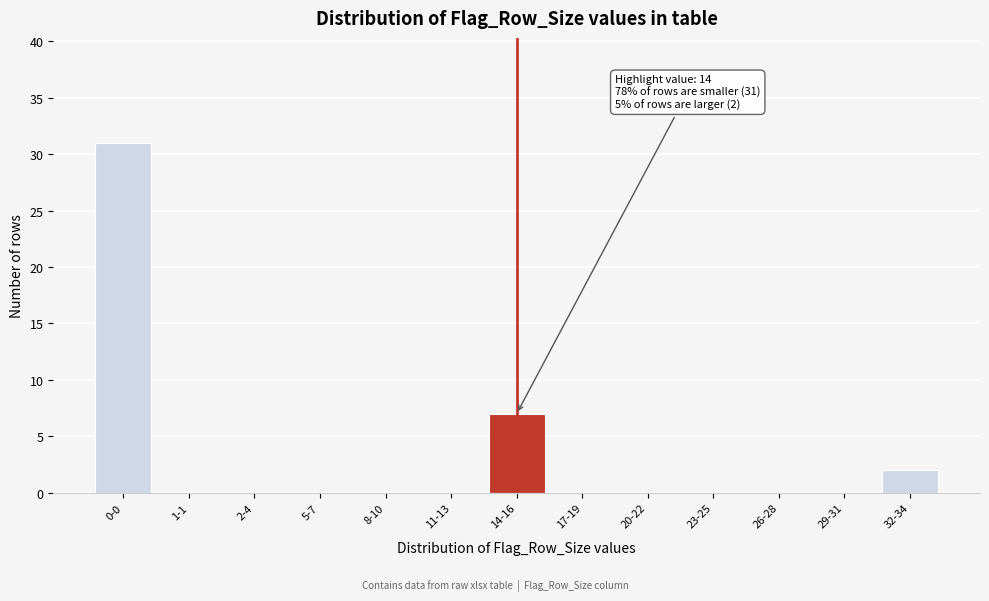

Reading left to right, list all the values displayed in this chart.

0-0=31	1-1=0	2-4=0	5-7=0	8-10=0	11-13=0	14-16=7	17-19=0	20-22=0	23-25=0	26-28=0	29-31=0	32-34=2